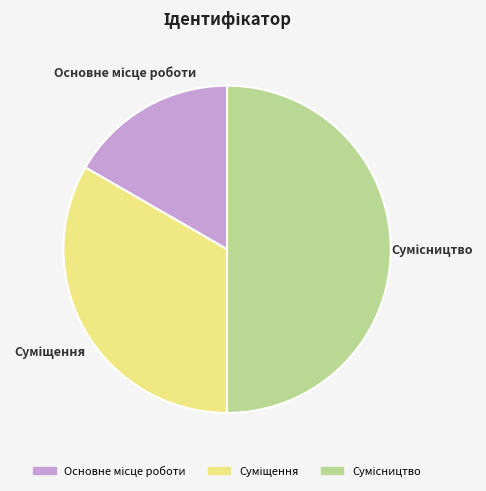

Between Основне місце роботи and Суміщення, which is larger?

Суміщення